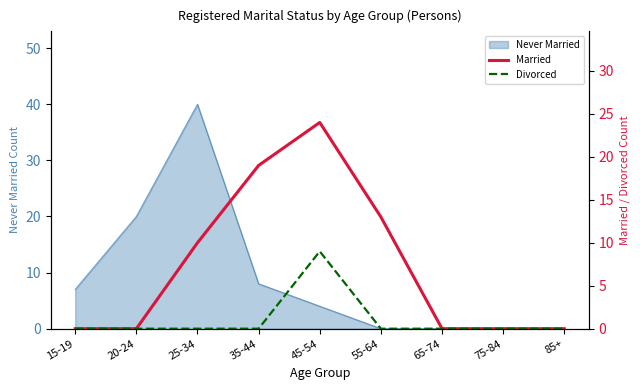

What is the sum of the Divorced values at 85+ and 45-54?

9